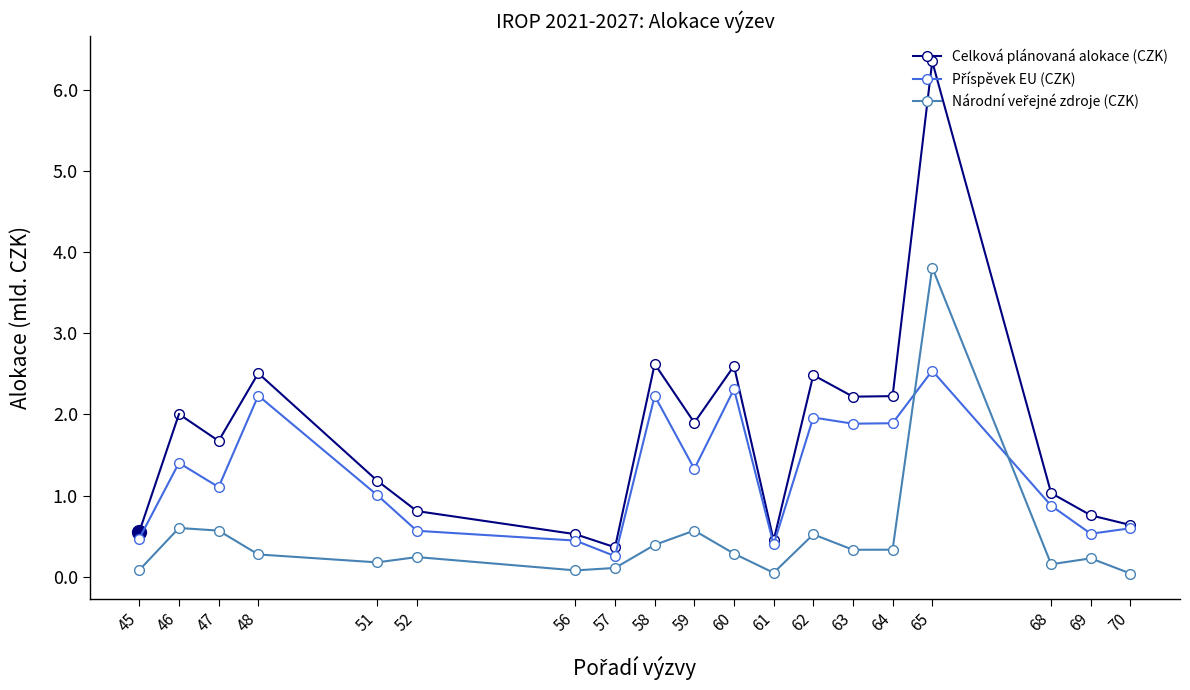

True or false: Příspěvek EU (CZK) has a value of 0.2 at 45.

False